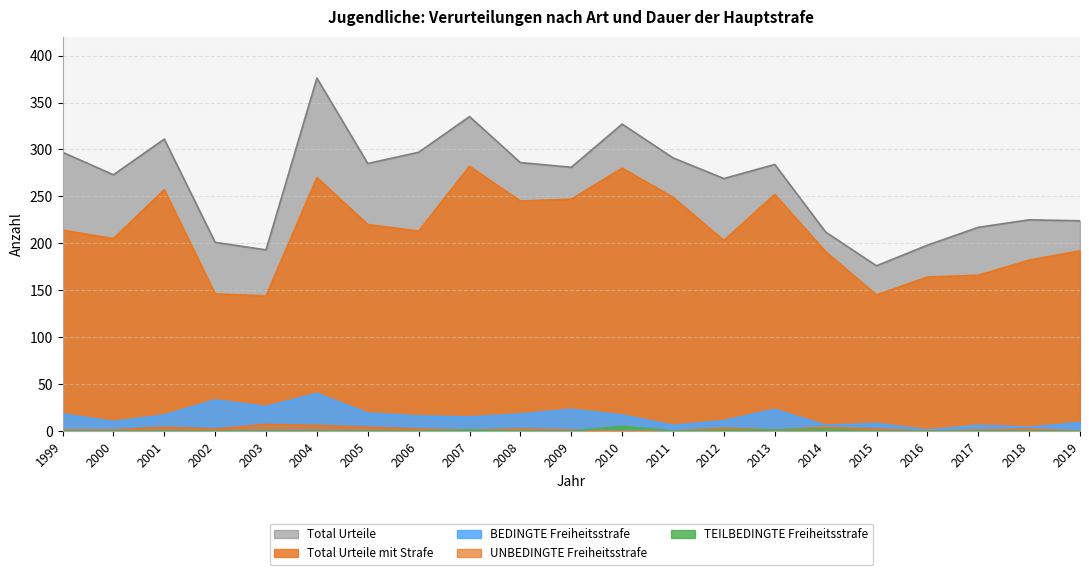

What is the spread (max minus min) of values at 2008?

286